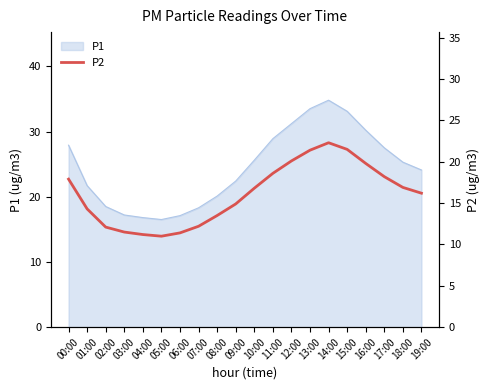

At which label does the data first exceed 16?

00:00